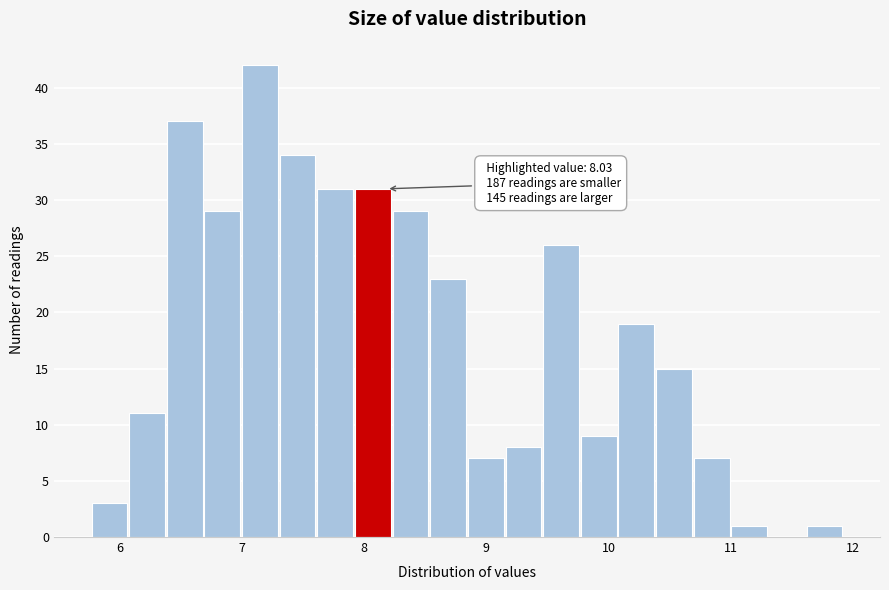

Read against the x-axis, roughly where is the centre of the tallest bar?

7.1